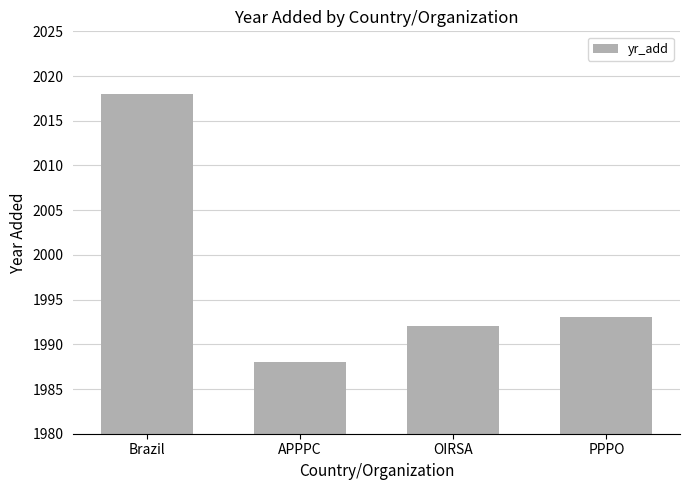

Count the number of data series in this chart.

1